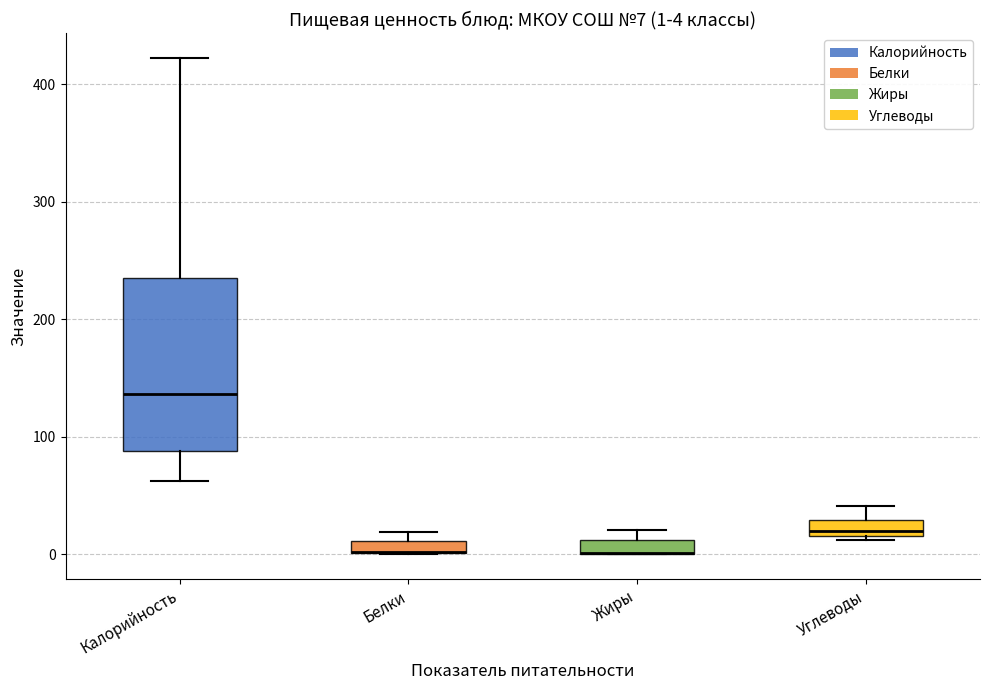

Comparing the boxes themselves (not the whiskers), which one is the tallest?

Калорийность